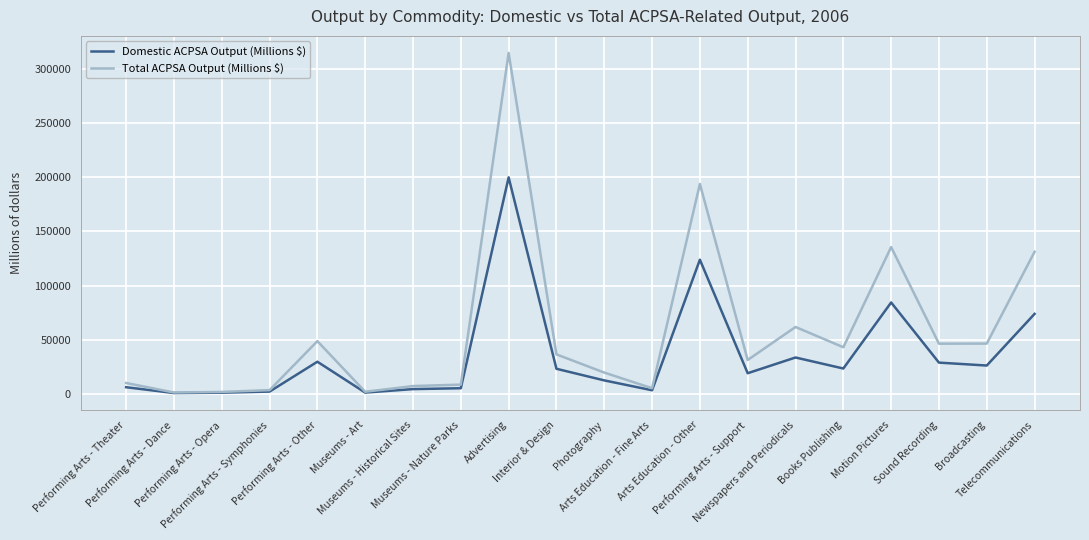

Which series has the widest spread of values?

Total ACPSA Output (Millions $)